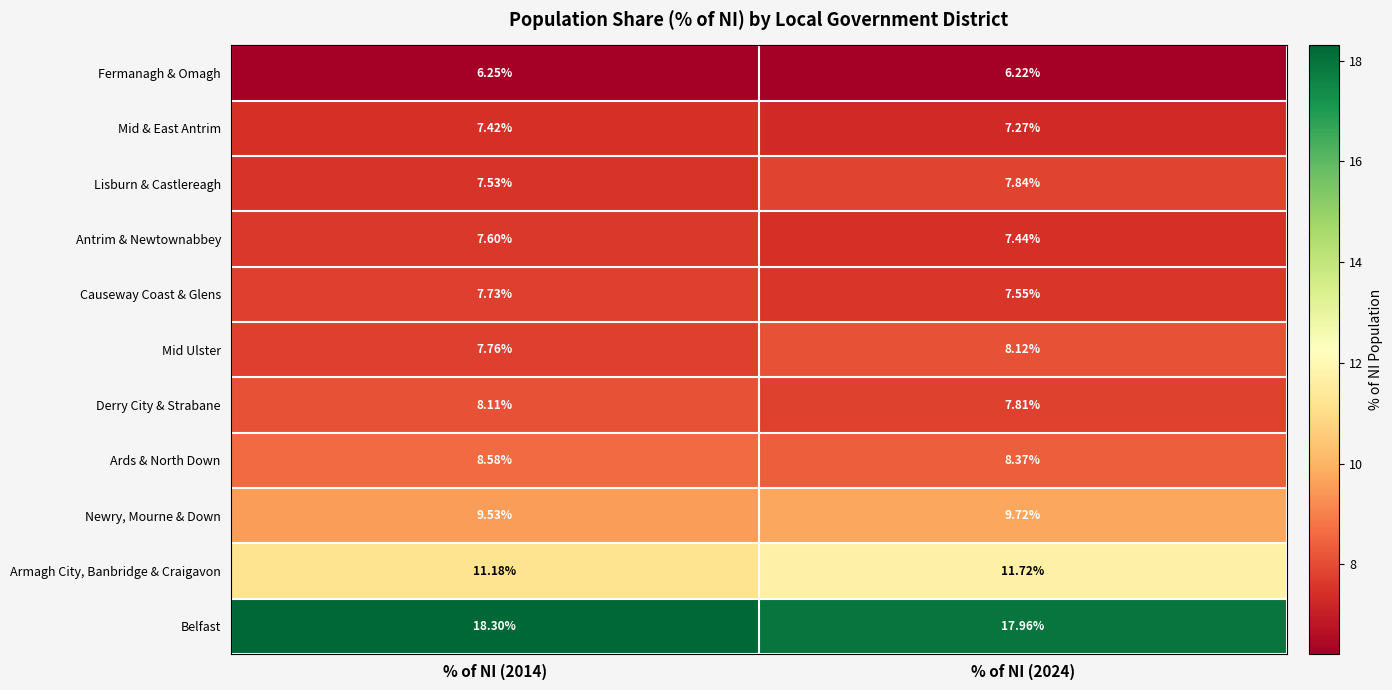

At how many categories does at least one series exceed 12?

2